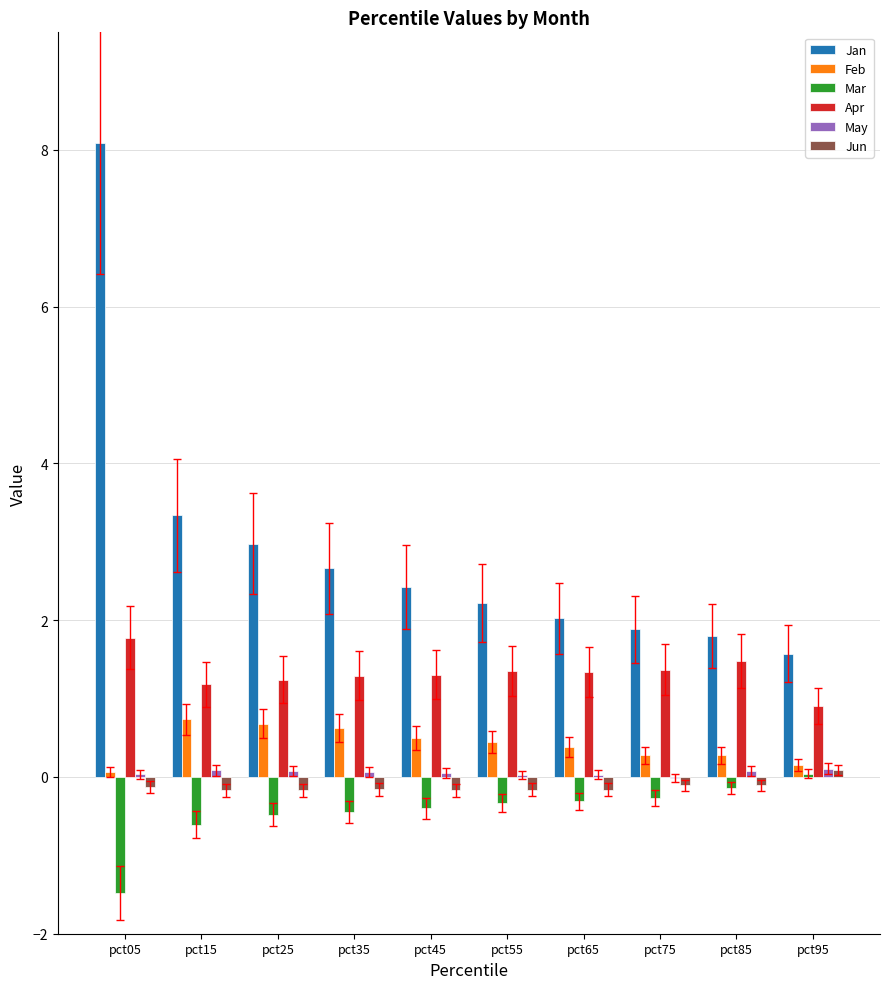

What is the highest value of the Apr series?

1.8